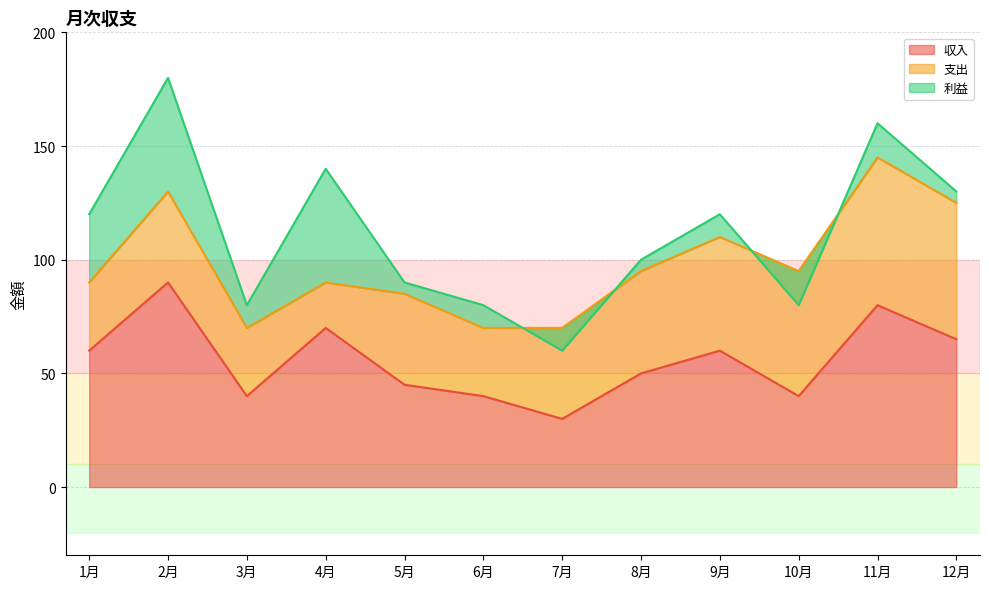

What is the lowest value of the 収入 series?

30